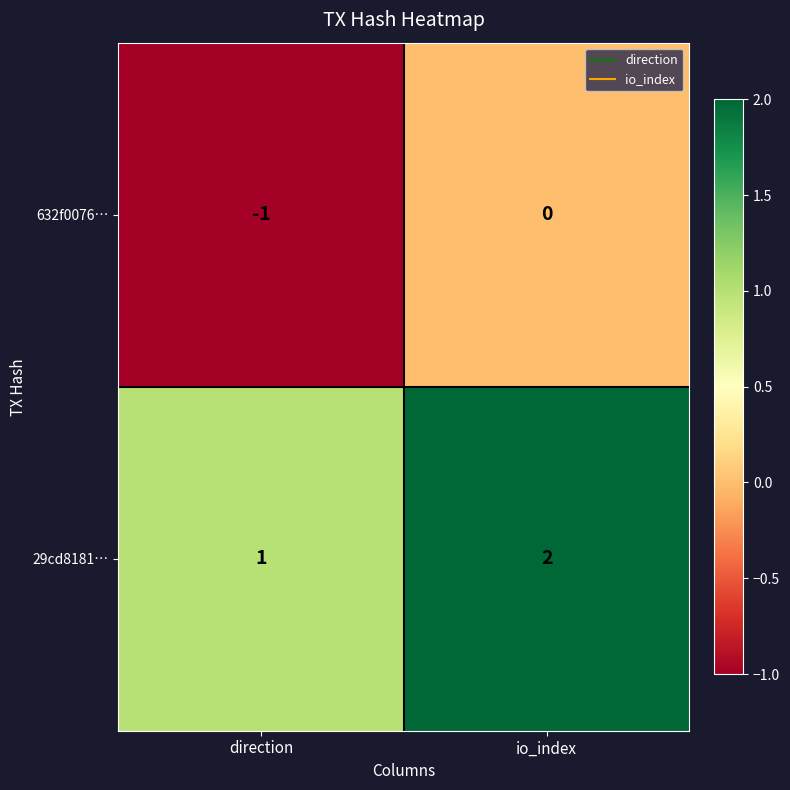

True or false: 29cd8181… has a value of 2 at io_index.

True